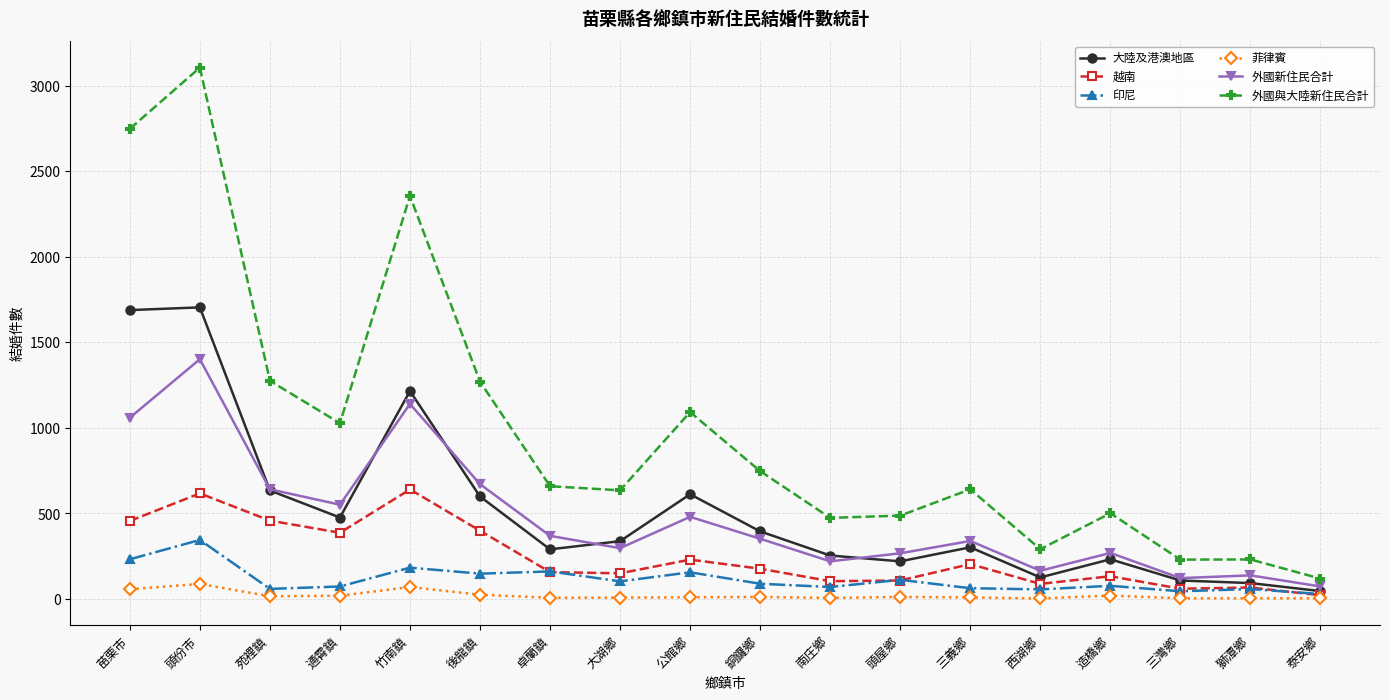

What is the maximum value for 印尼?

345